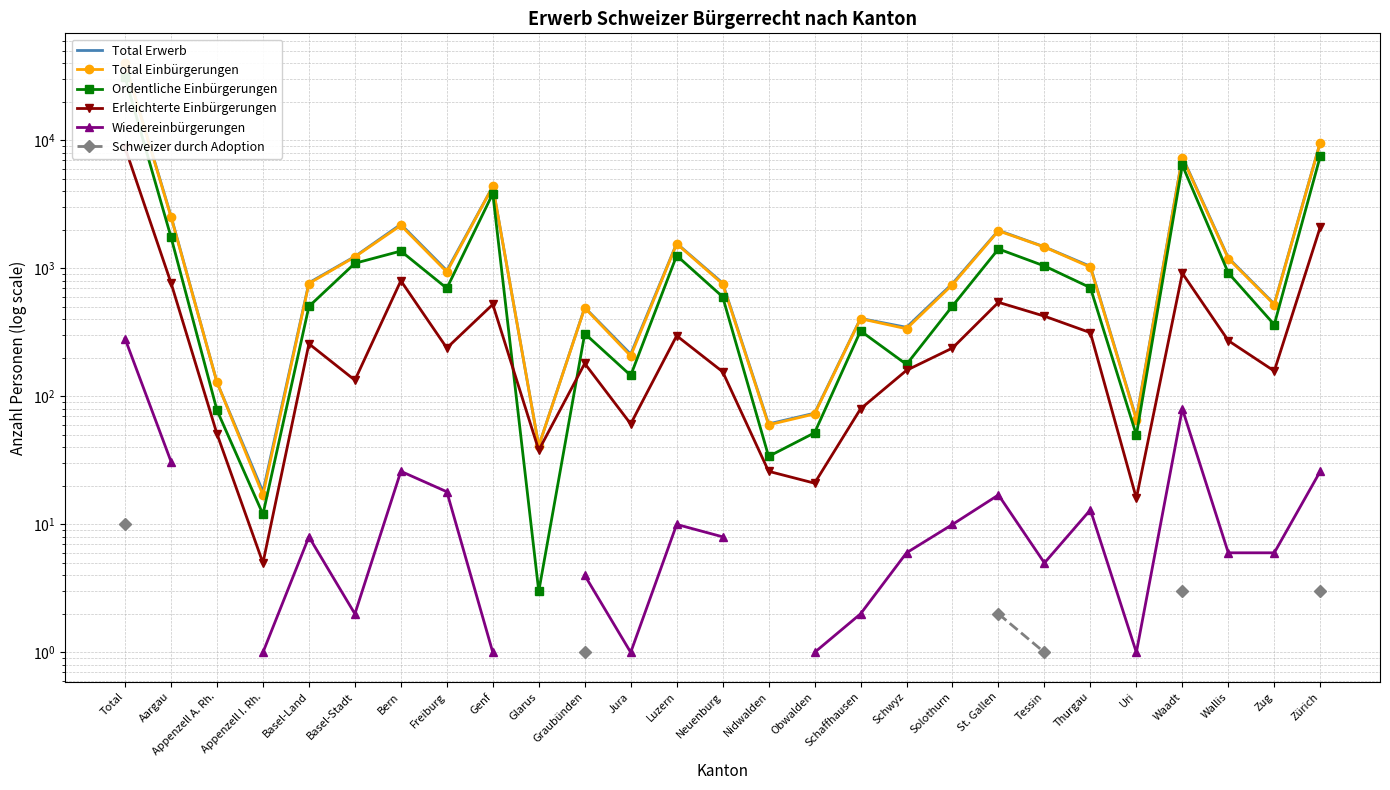

True or false: Erleichterte Einbürgerungen and Wiedereinbürgerungen cross at least once.

False